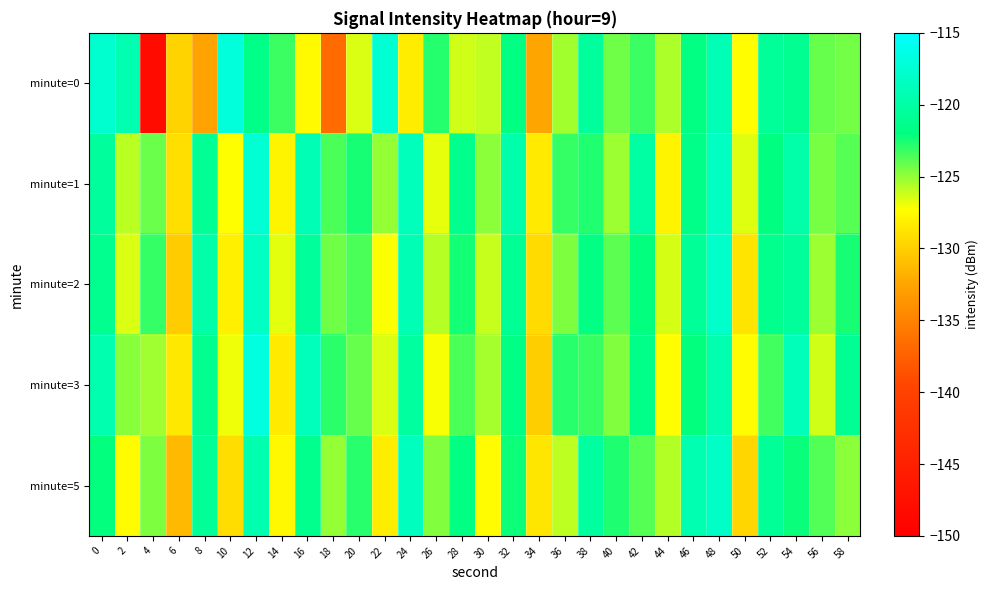

Which label corresponds to the largest value in the chart?

12